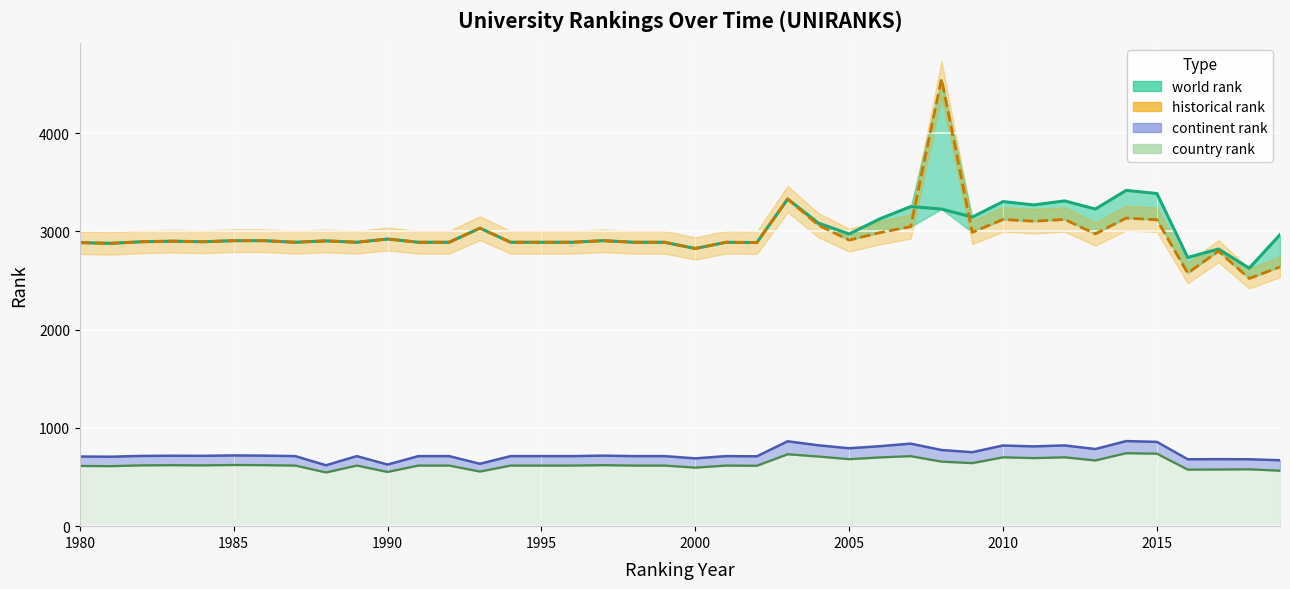

Does the chart display data point markers on the line(s)?

No